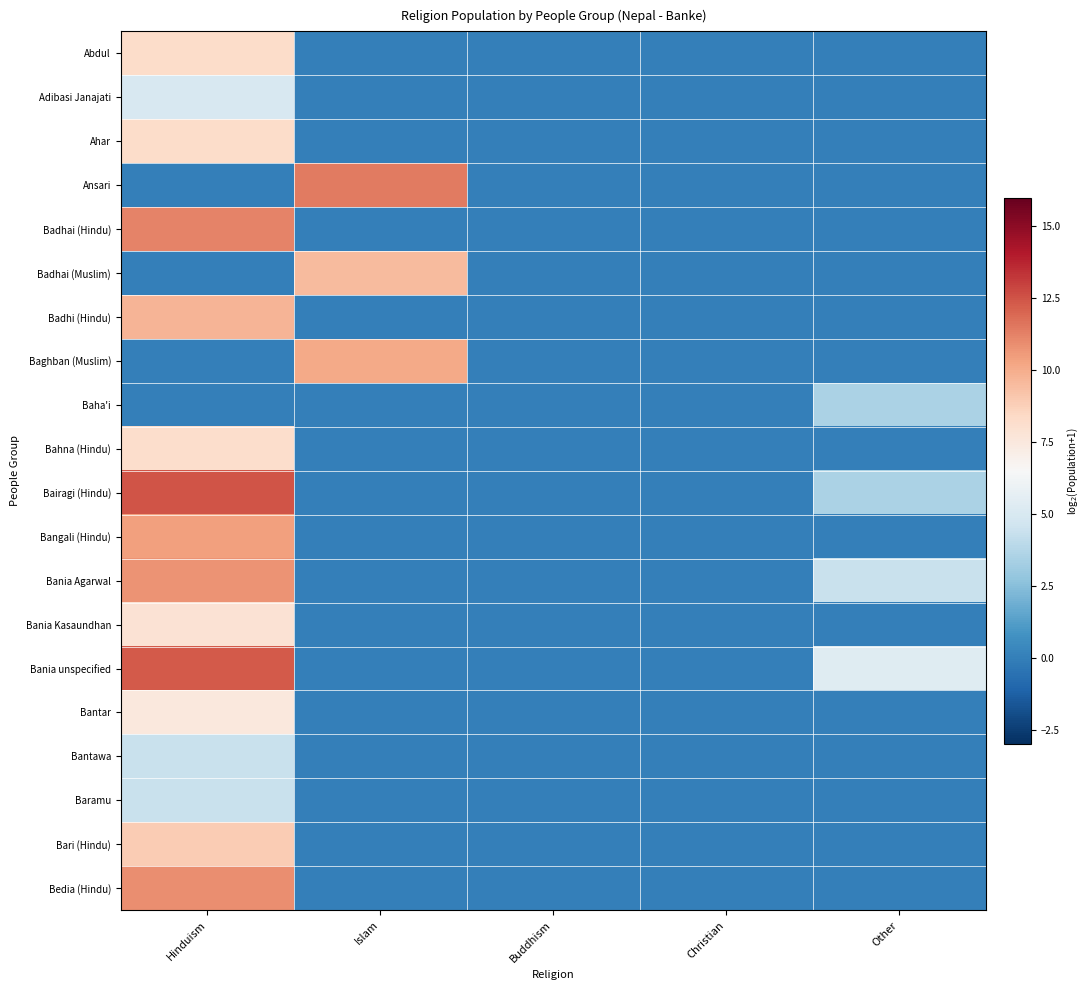

Which category has the lowest value across all series?

Islam